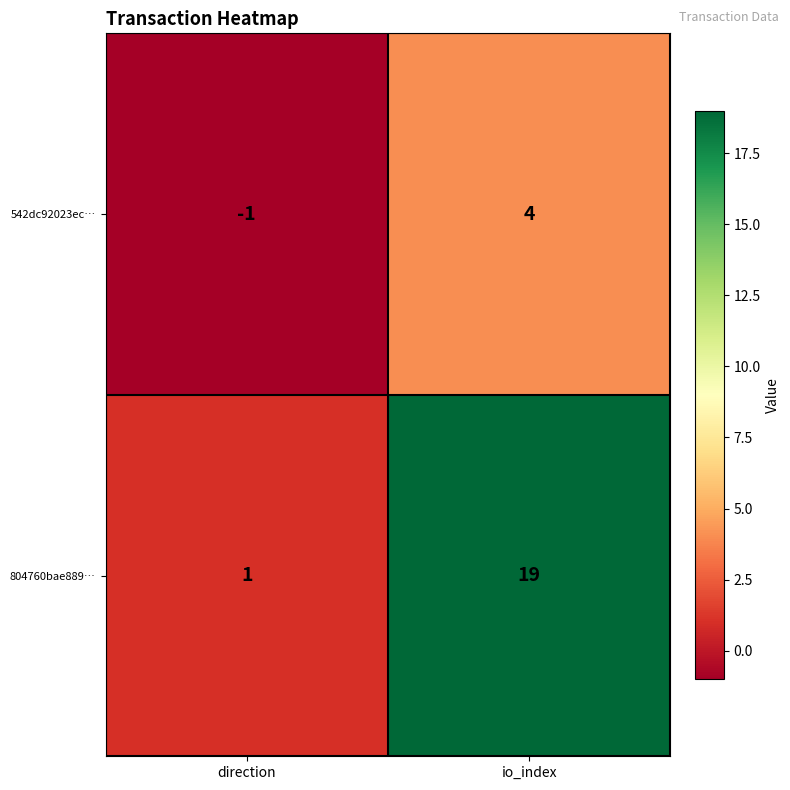

What is the average value of the 804760bae889… series?

10